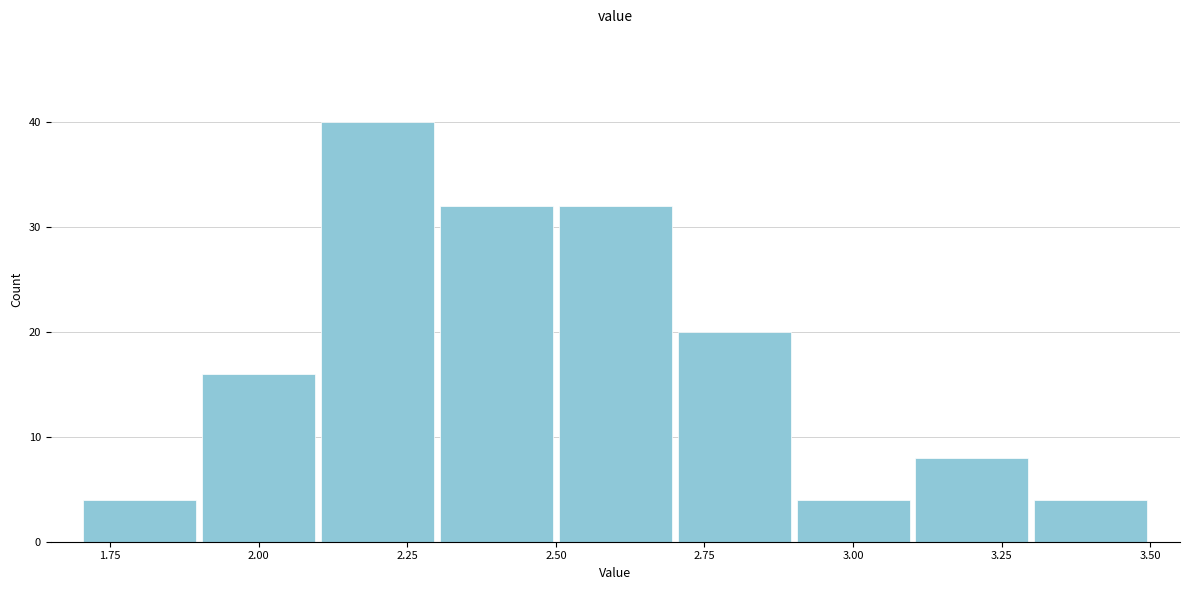

Reading left to right, transcribe this chart: for each bar, give the range it covers on the x-axis and its height. The values are not printed on the chart, so give them approximately, as read against the axis.

1.7 to 1.9: 4
1.9 to 2.1: 16
2.1 to 2.3: 40
2.3 to 2.5: 32
2.5 to 2.7: 32
2.7 to 2.9: 20
2.9 to 3.1: 4
3.1 to 3.3: 8
3.3 to 3.5: 4